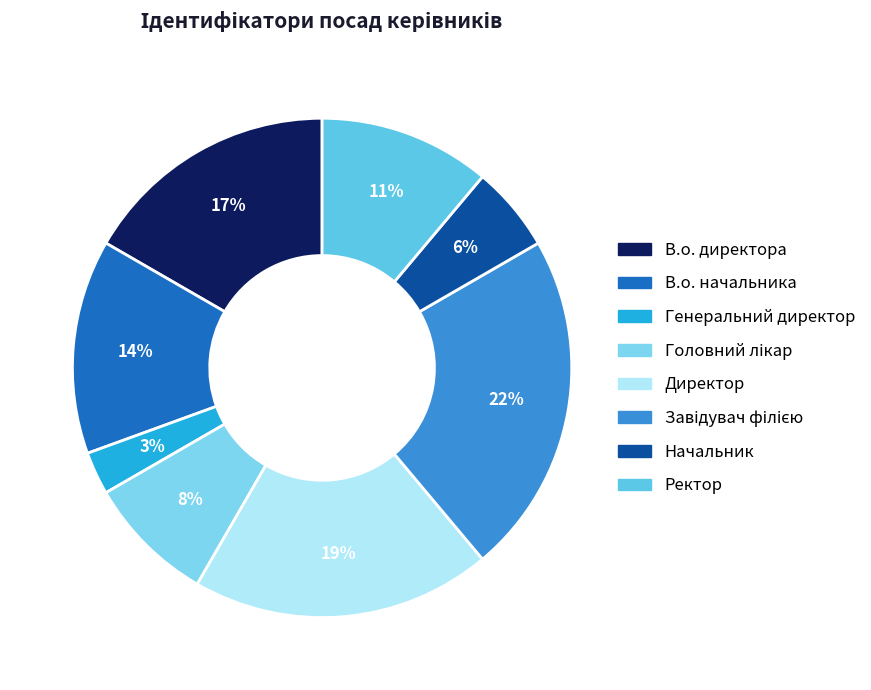

Count the number of slices in the pie.

8